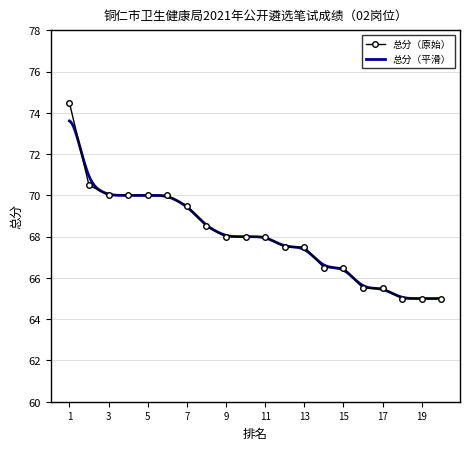

How many values are below 68?

9